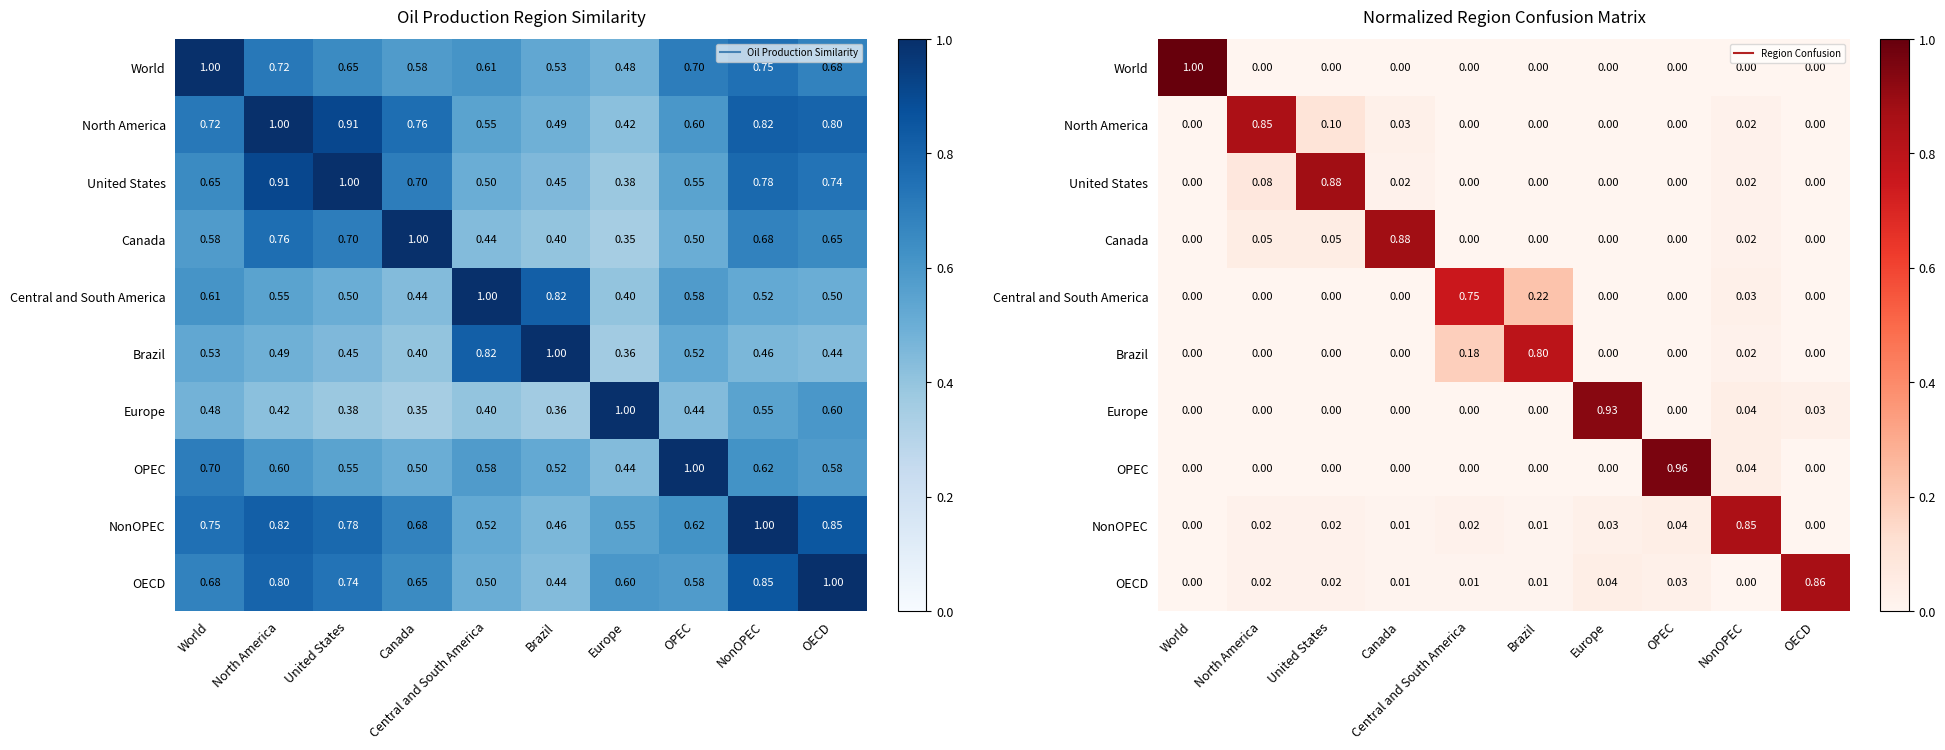

List the series in order of their peak value, lowest first.

Central and South America, Brazil, North America, NonOPEC, OECD, United States, Canada, Europe, OPEC, World